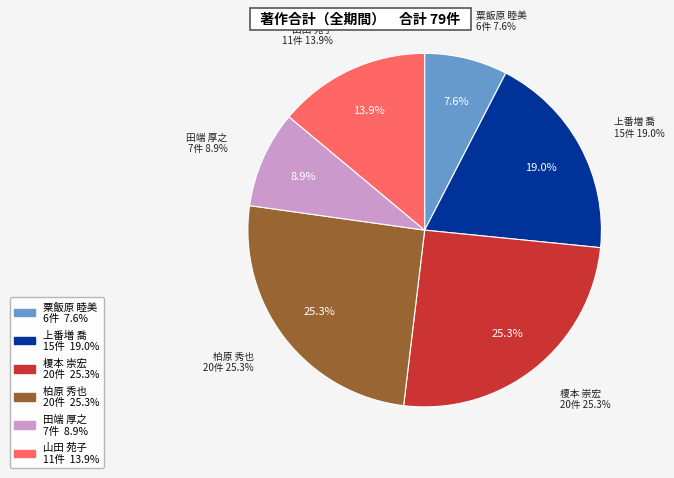

To the nearest percent, what is the difference between the 上番増 喬 and 田端 厚之 slice percentages?

10%